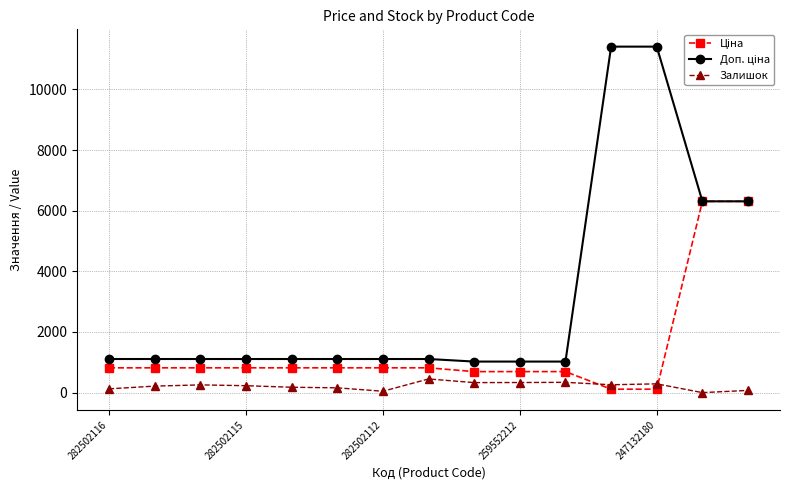

What is the value of the Залишок point at the 3rd from the left?

256.0